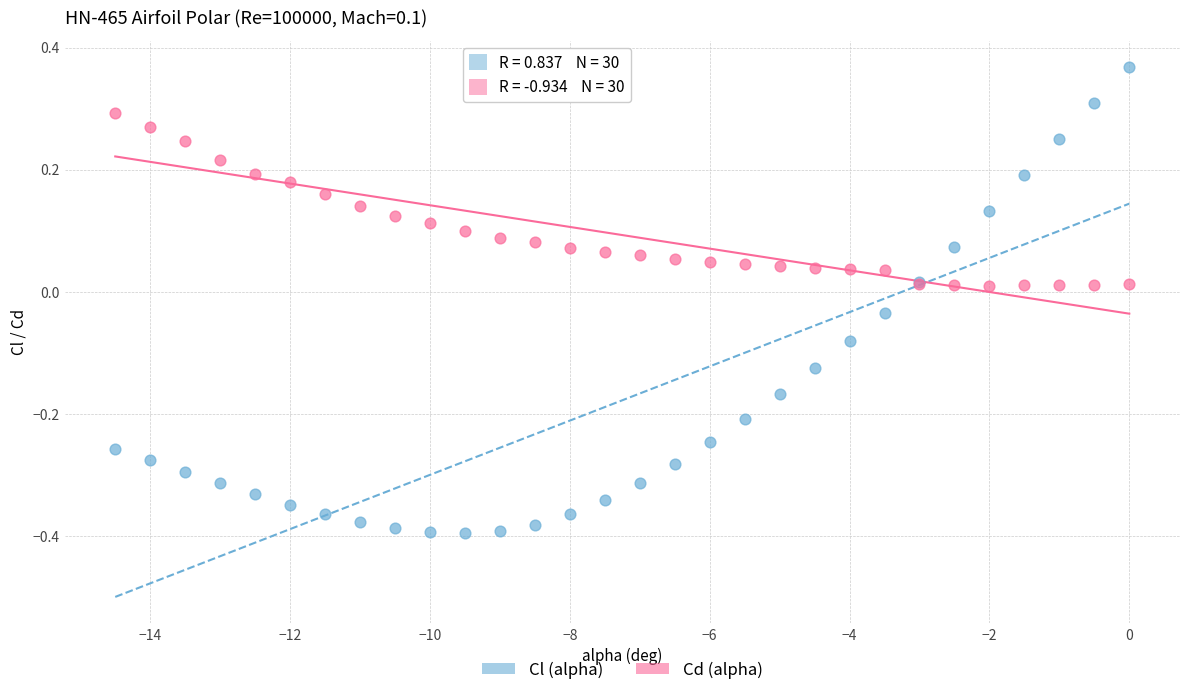

Which series has the widest spread of Y values?

Cl (alpha)